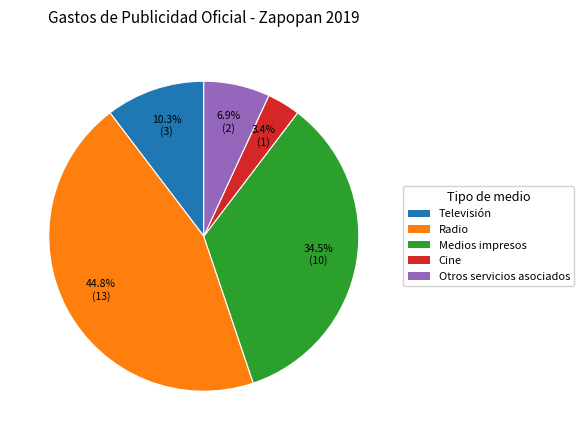

Rank the categories by value from highest to lowest.

Radio, Medios impresos, Televisión, Otros servicios asociados, Cine